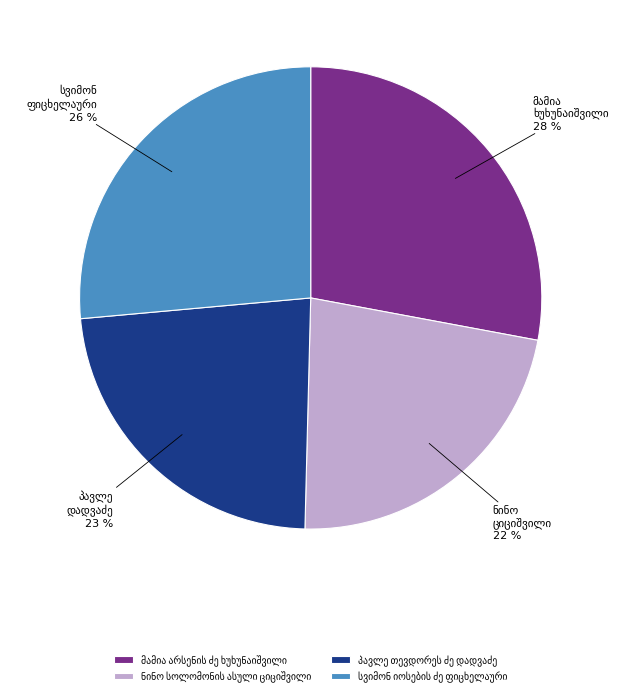

Is there a majority slice in this chart?

No